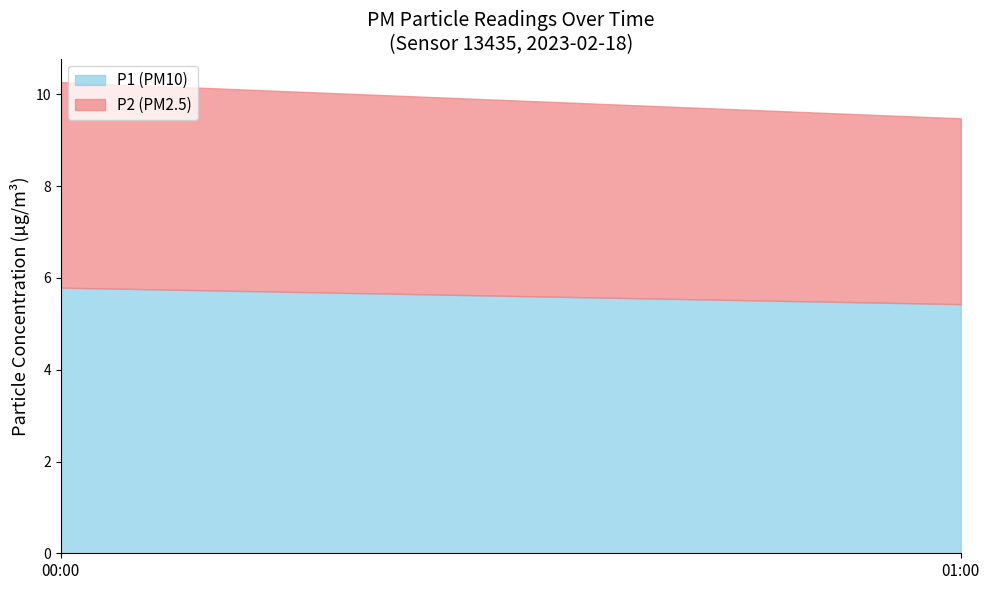

Reading left to right, list the values for the P1 (PM10) series.

00:00=5.8	01:00=5.4